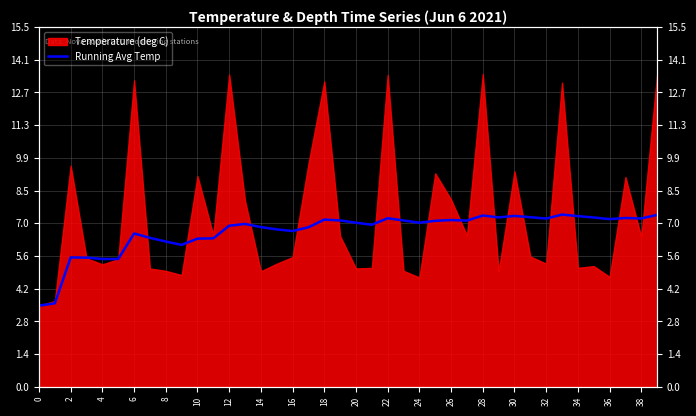

Approximately how many times larger is the value at 32 compared to 27?

0.9